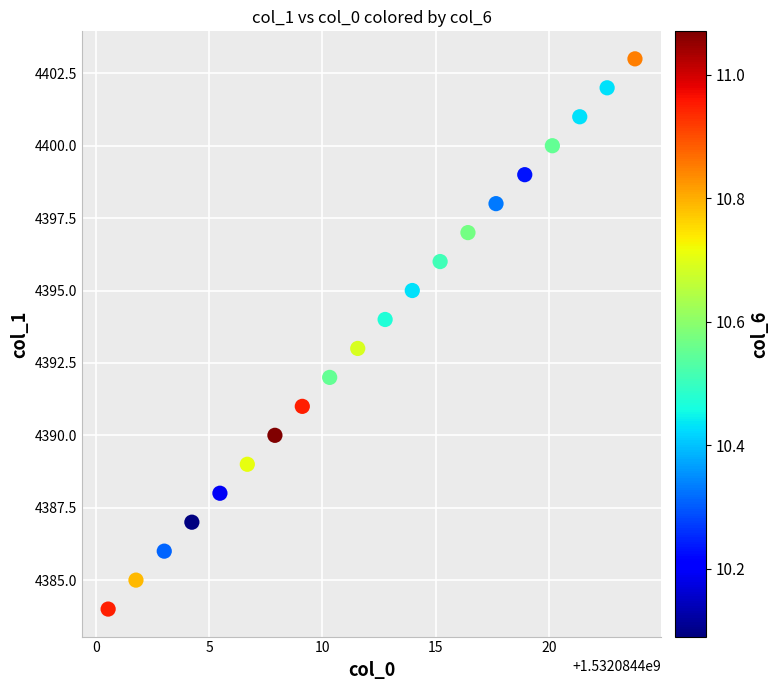

What is the range of Y values (max minus min)?

19